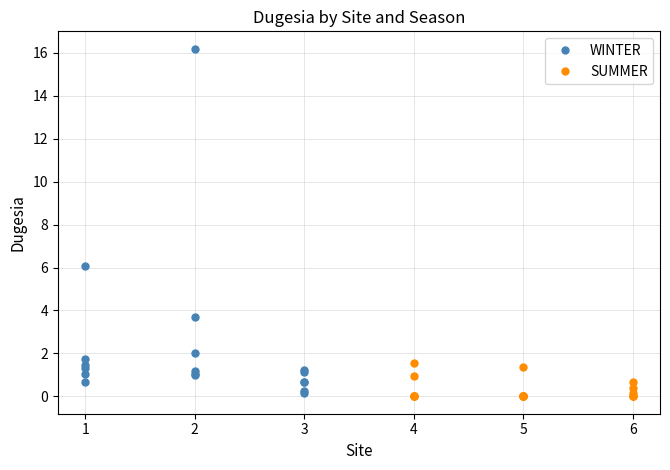

Which series changed the most between 11 and 17?

WINTER